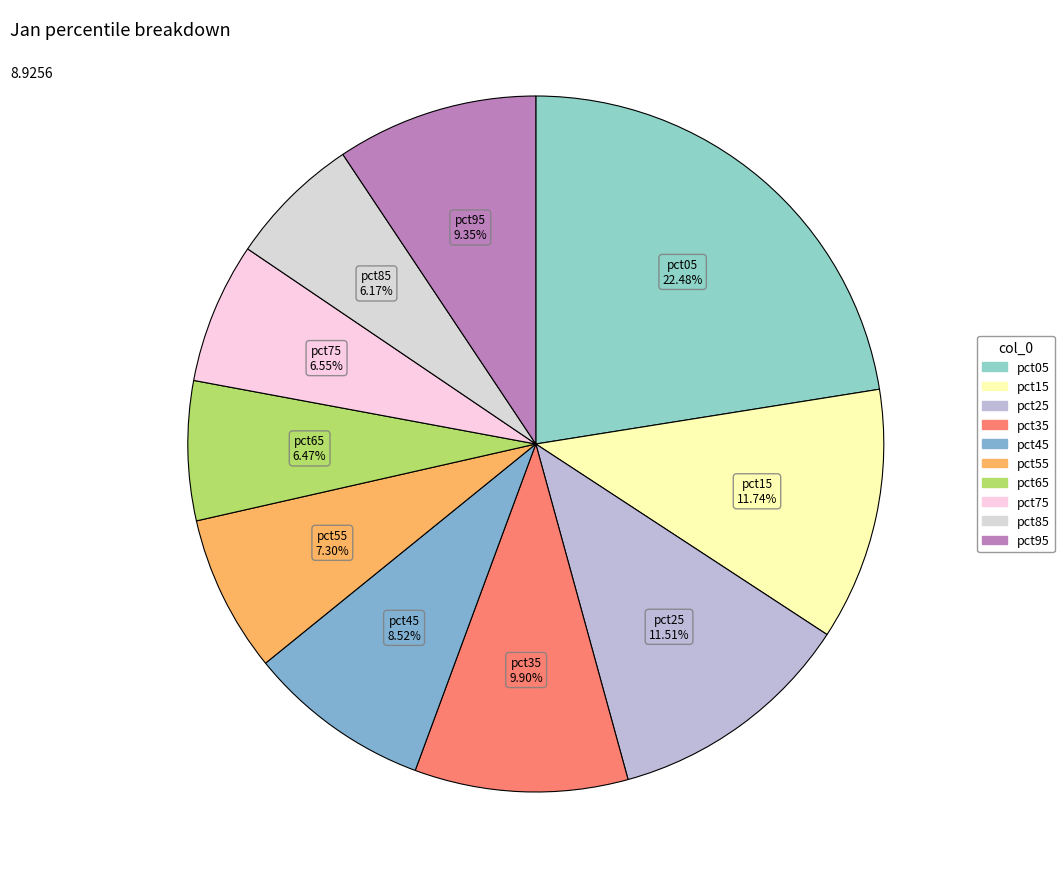

To the nearest percent, what percentage of the pie is pct95?

9%